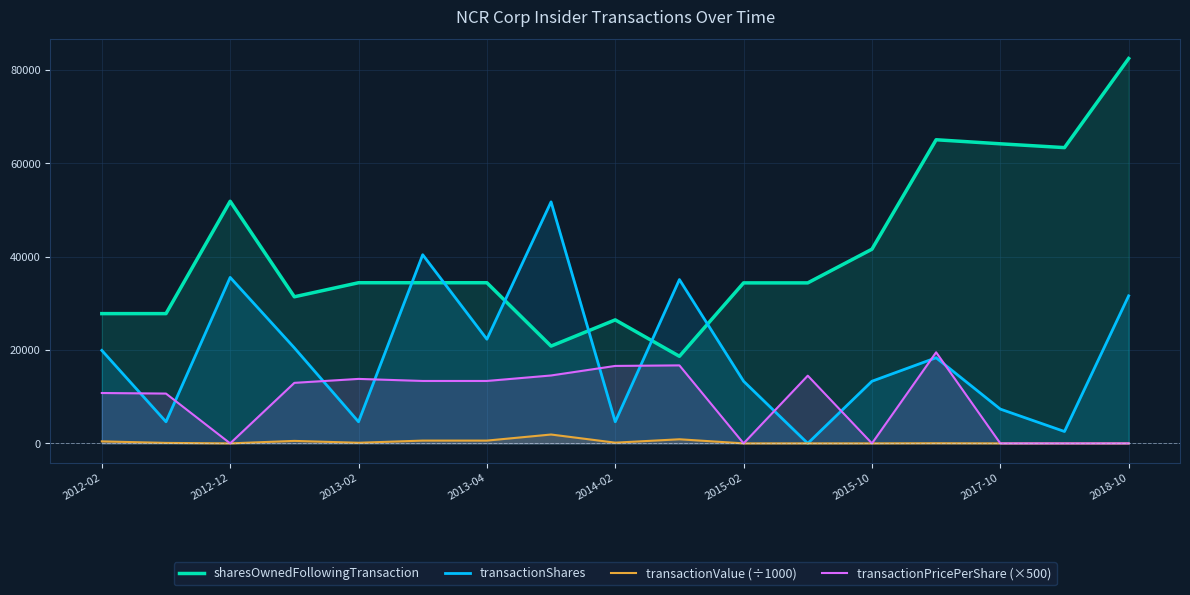

Is the value of transactionValue (÷1000) at 15 greater than the value of sharesOwnedFollowingTransaction at 11?

No